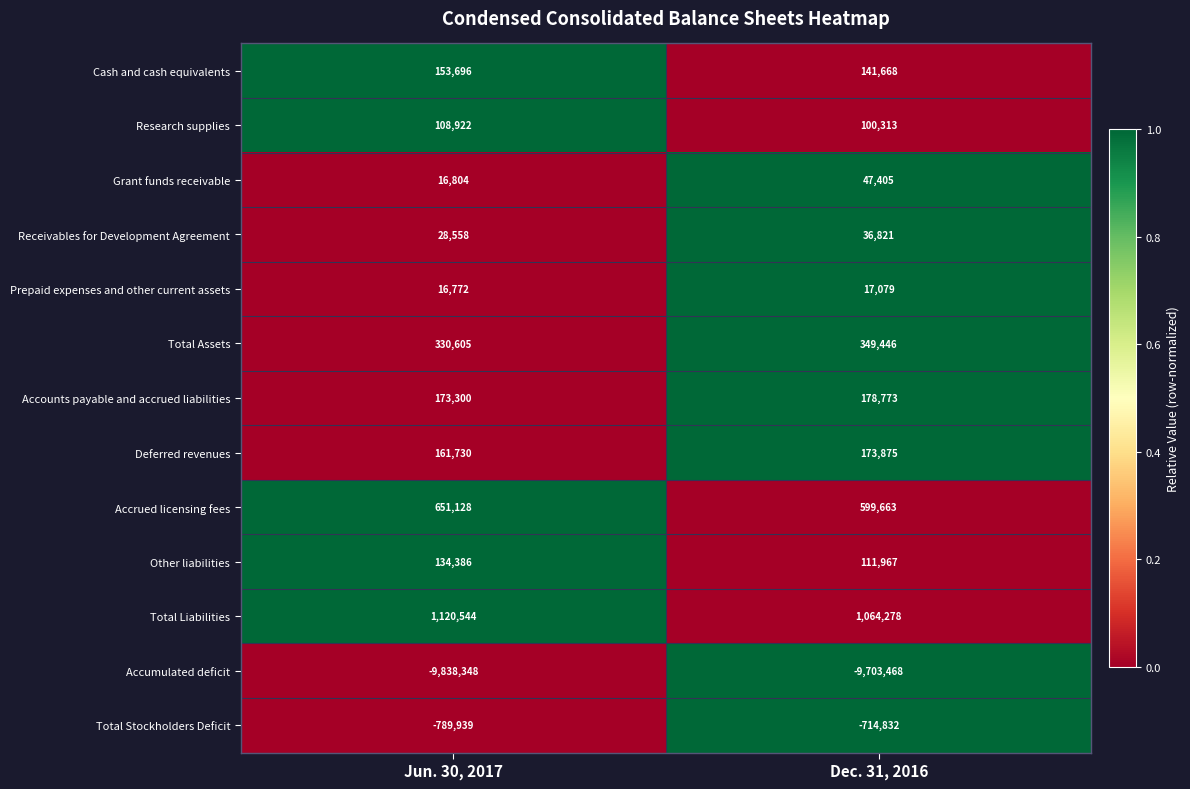

True or false: Other liabilities has a value of 181373 at Dec. 31, 2016.

False